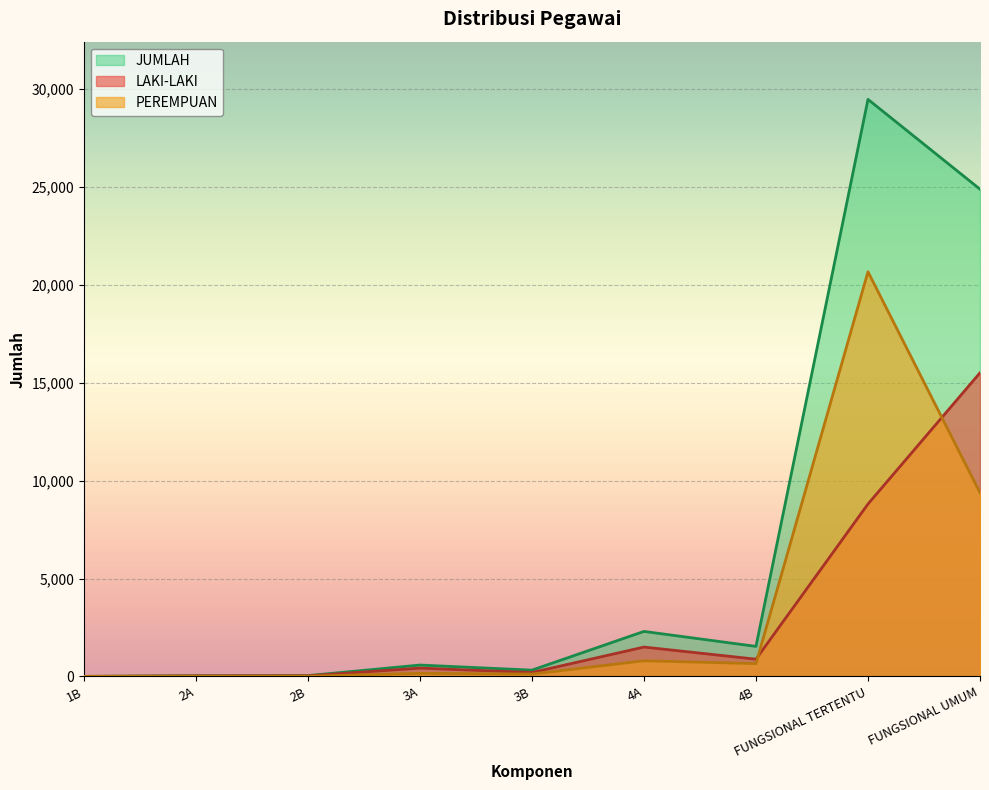

What position from the left is 2B?

3